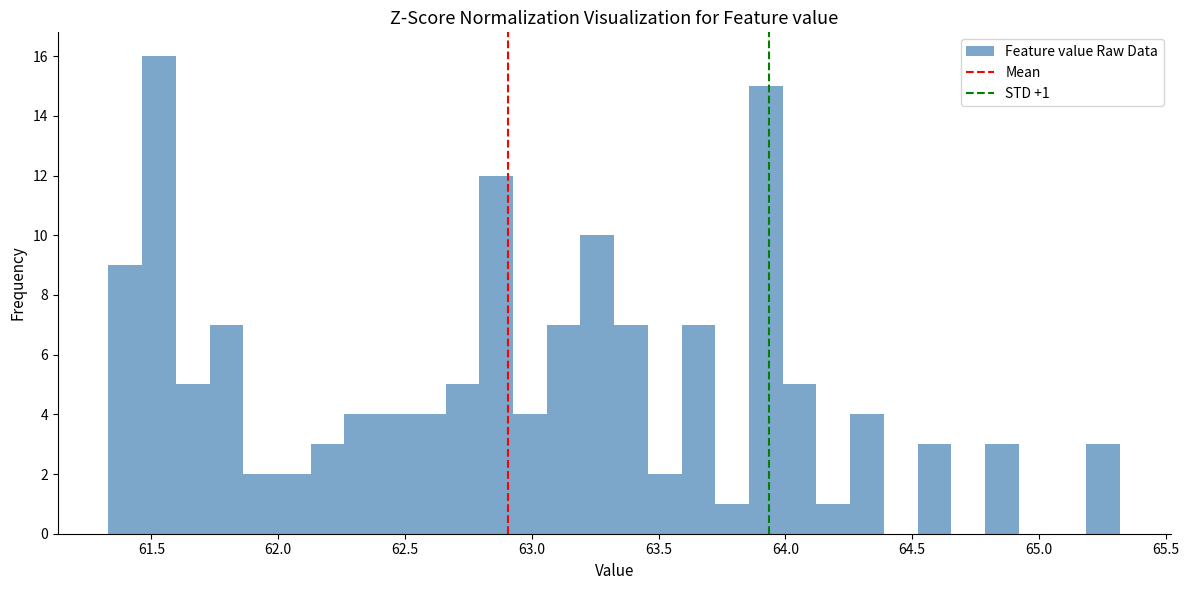

Read against the x-axis, roughly where is the centre of the tallest bar?

61.55